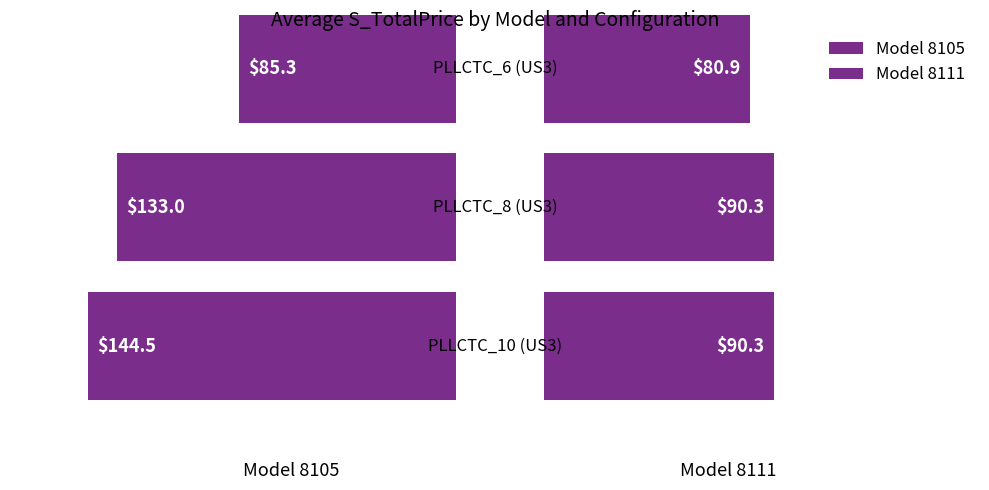

How many bars are there in total?

6